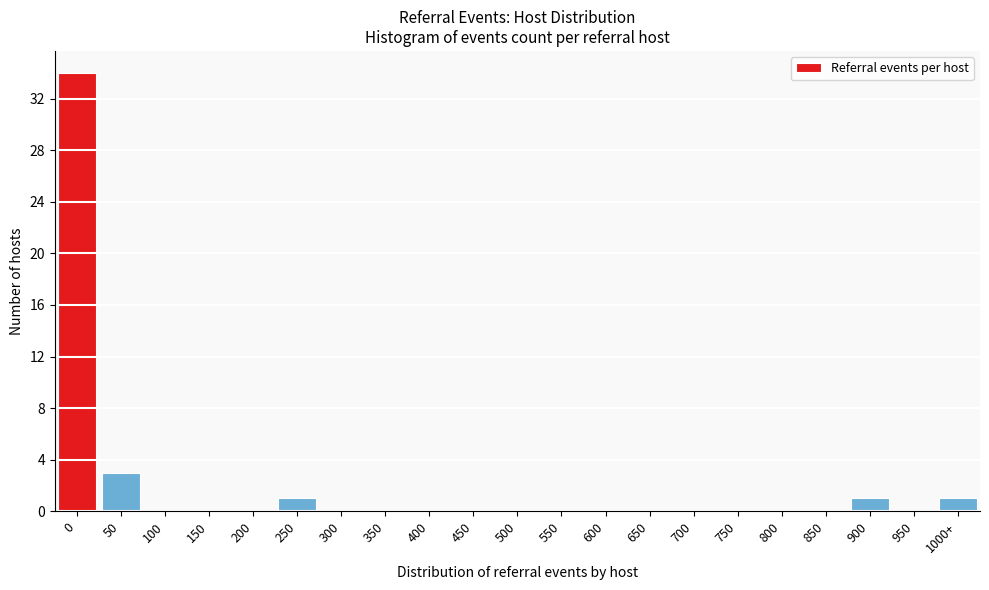

Reading left to right, extract all data points from this chart.

0=34	50=3	100=0	150=0	200=0	250=1	300=0	350=0	400=0	450=0	500=0	550=0	600=0	650=0	700=0	750=0	800=0	850=0	900=1	950=0	1000+=1